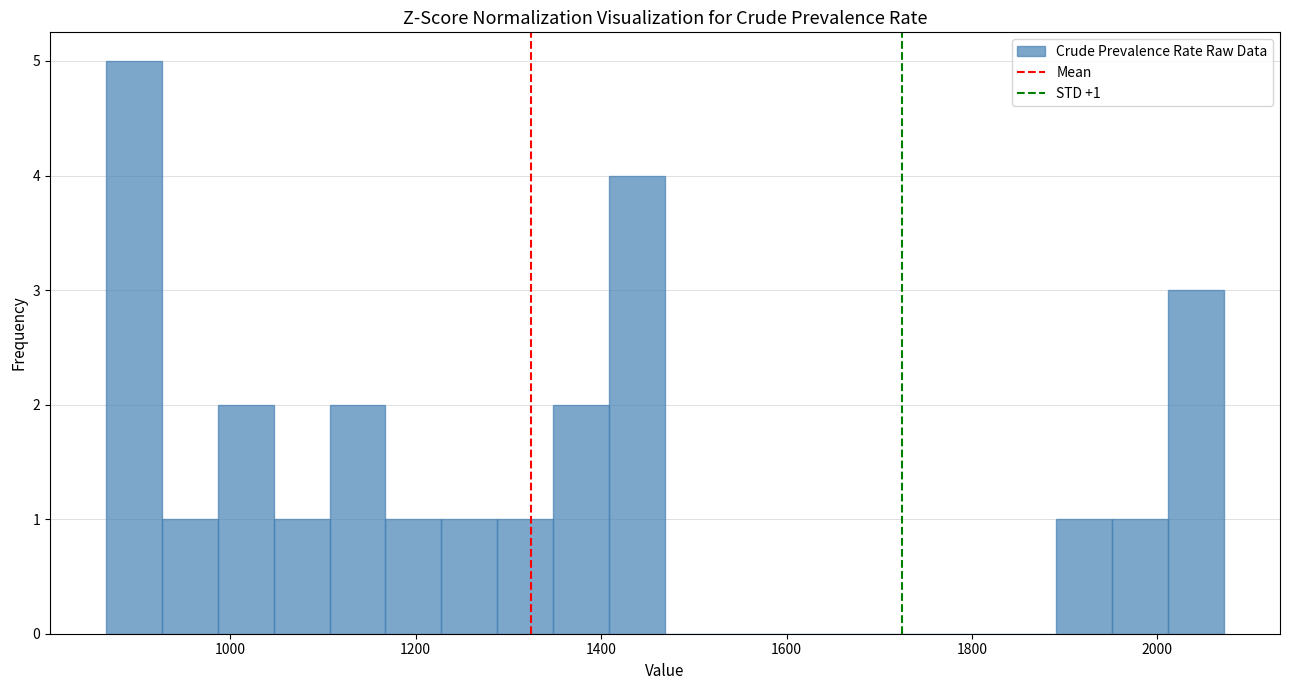

Read against the x-axis, roughly where is the centre of the tallest bar?

900